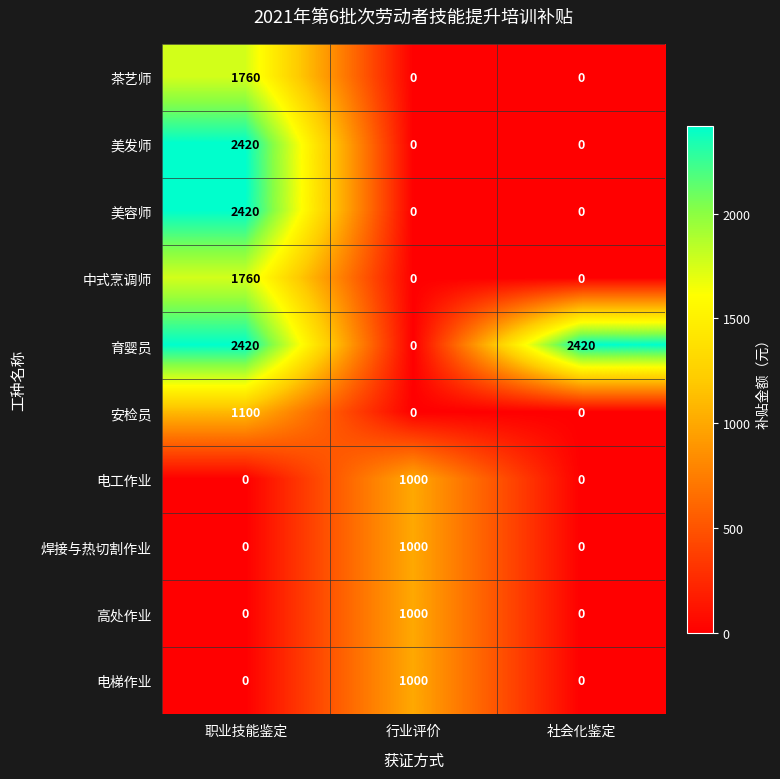

Is the value of 美发师 at 行业评价 greater than the value of 中式烹调师 at 职业技能鉴定?

No